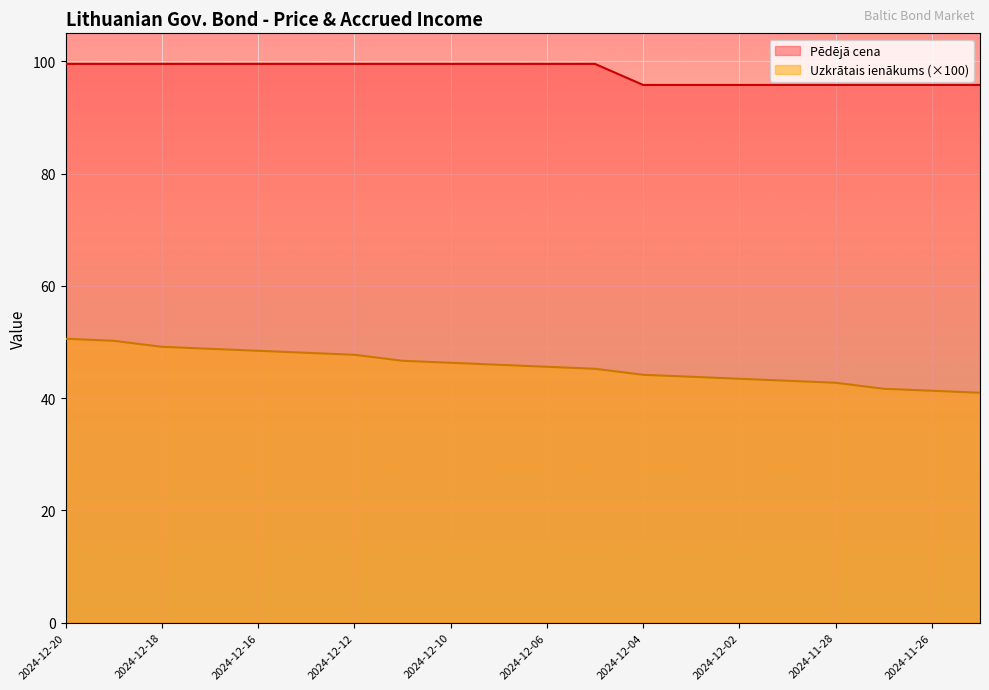

How many Pēdējā cena values are between 95 and 99?

8